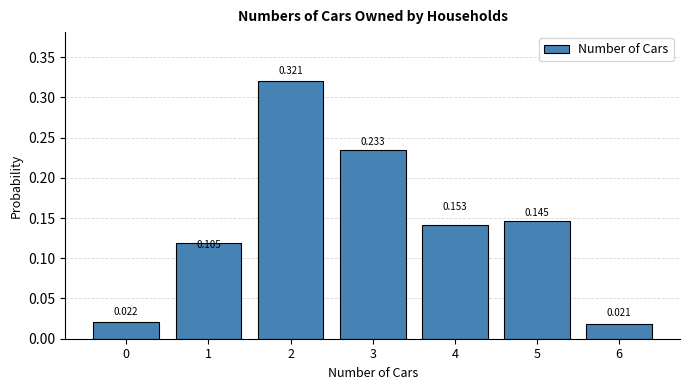

Which range on the x-axis has the tallest bar?

1.5 to 2.5